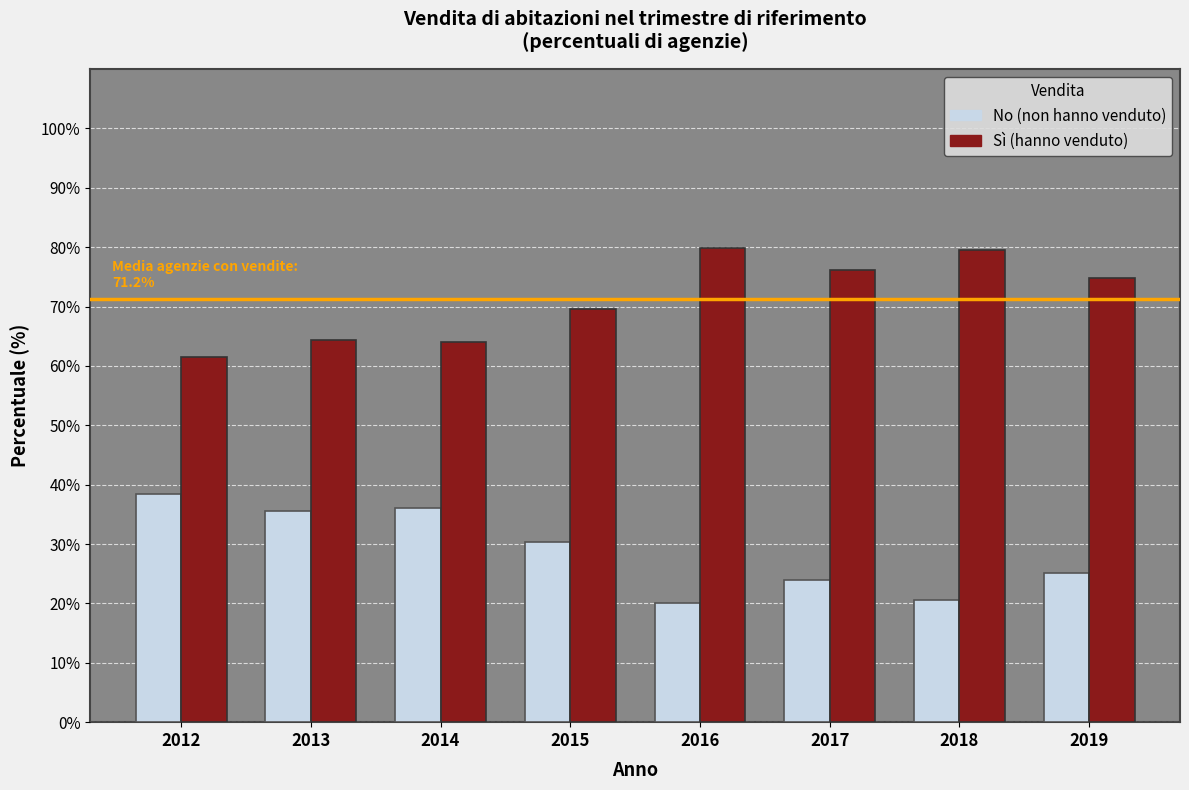

What is the total value across all series at 2013?

100.0